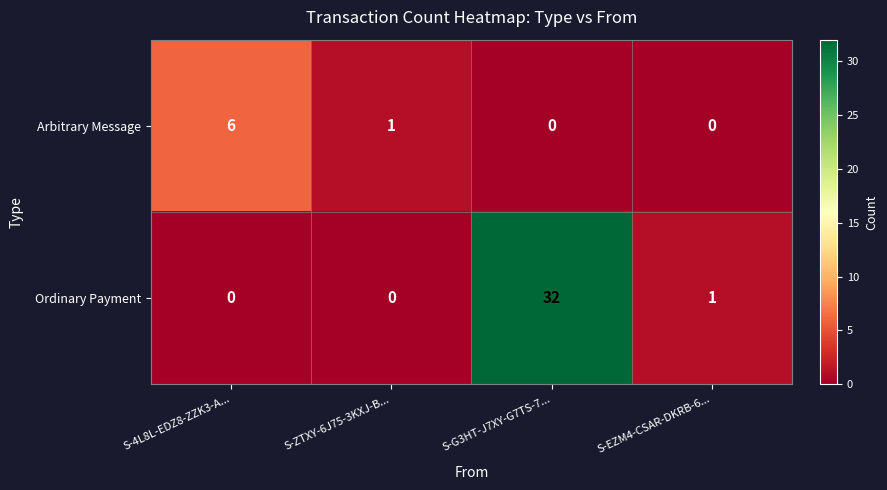

Which series has the largest total across all categories?

Ordinary Payment